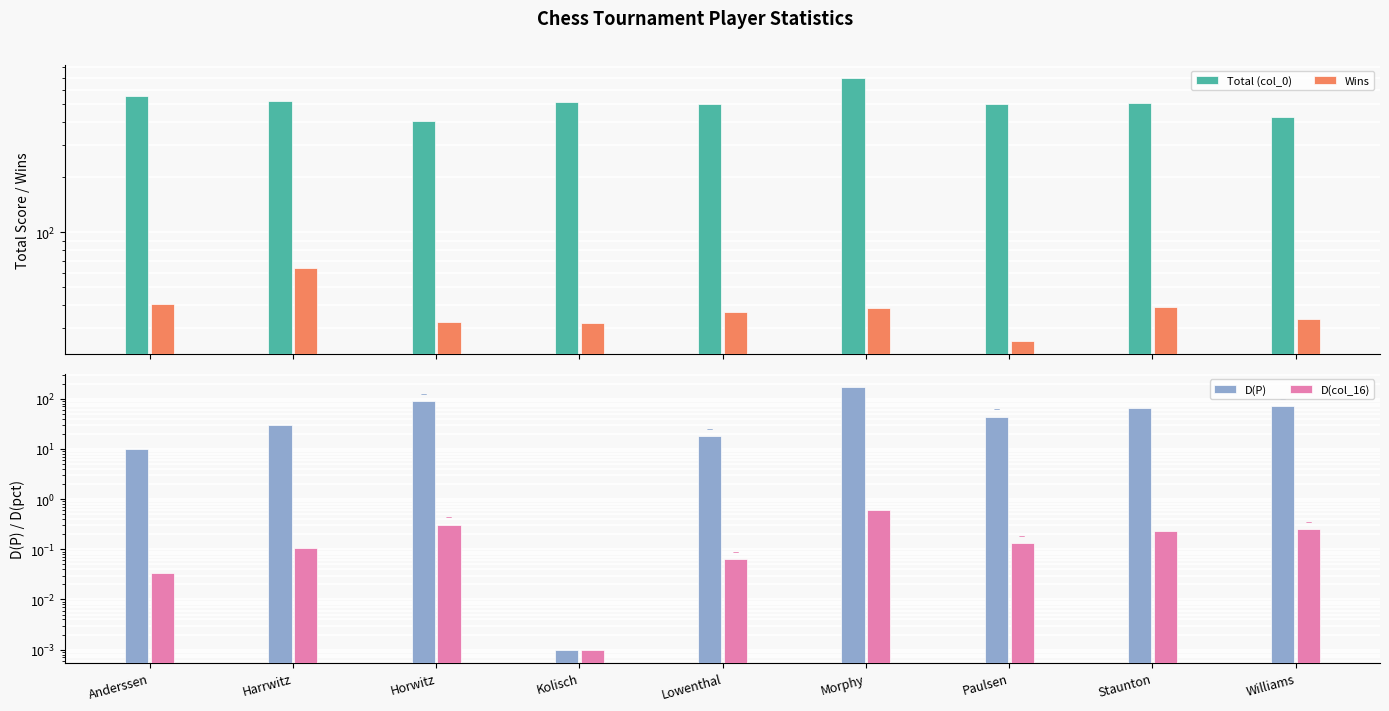

At which category is the sum across all series the highest?

Morphy